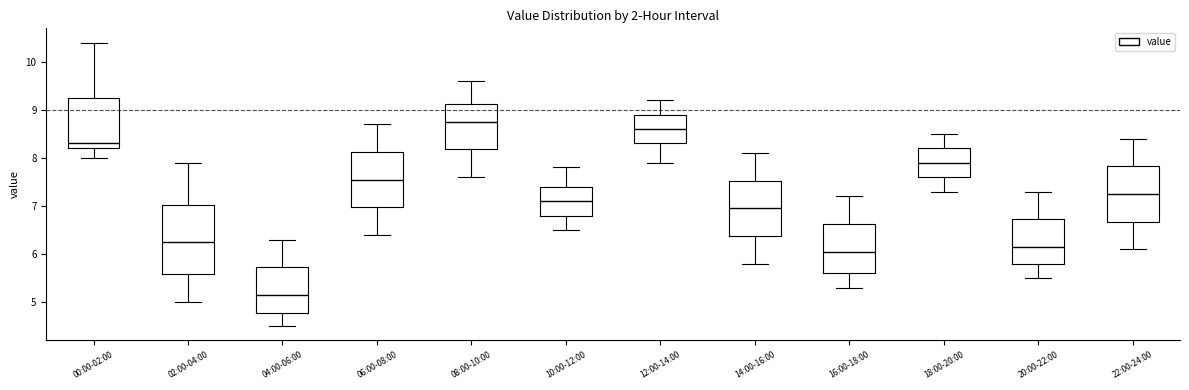

Where is the upper edge of the box for 12:00-14:00 on the y-axis? The values are not printed on the chart, so give them approximately, as read against the axis.

8.9